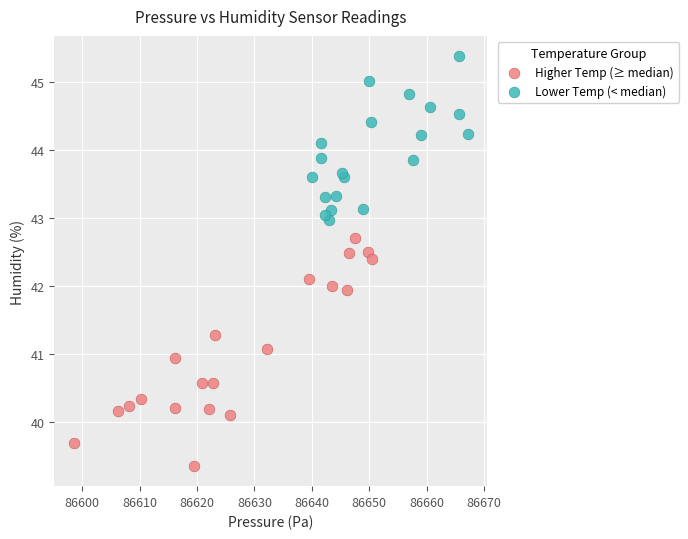

Which series reaches the maximum Y coordinate?

Lower Temp (< median)